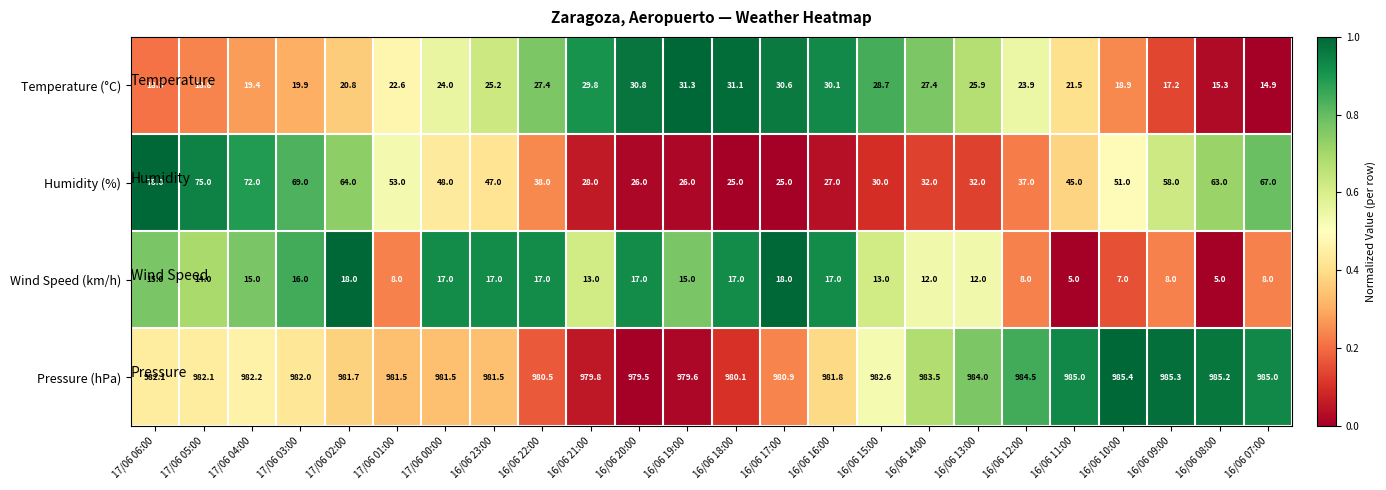

At which label does Pressure (hPa) first exceed 982?

17/06 06:00